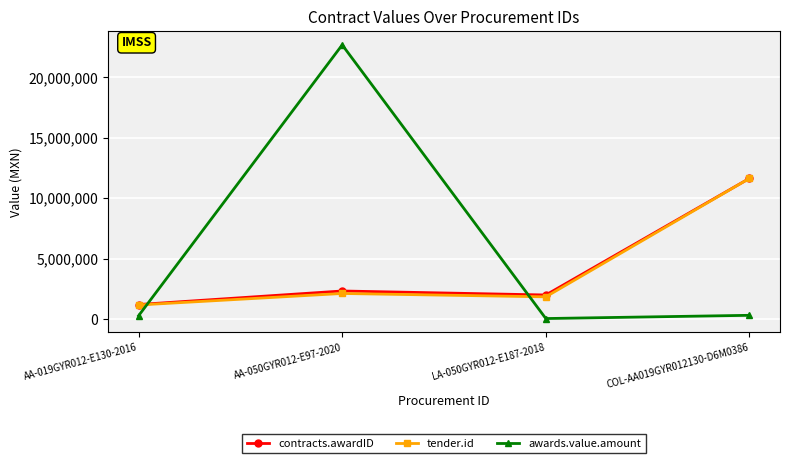

What is the sum of all contracts.awardID values?

17136657.0